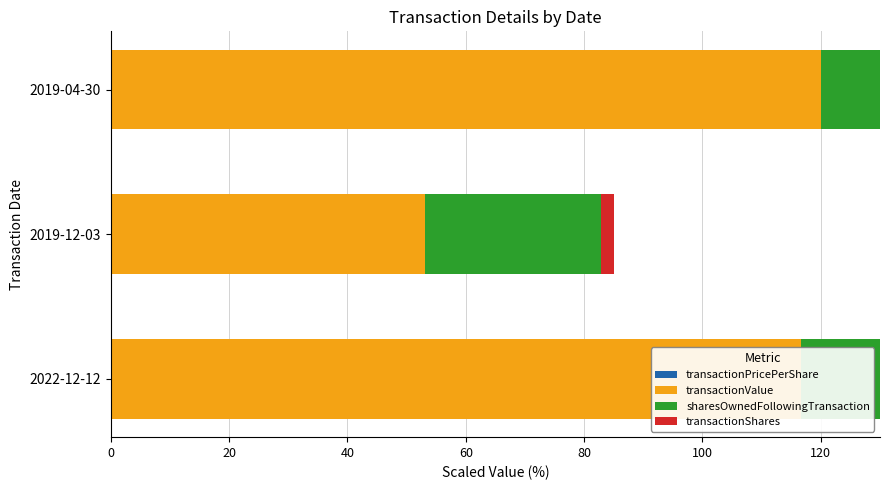

Which has a higher value, 20 or 40?

20